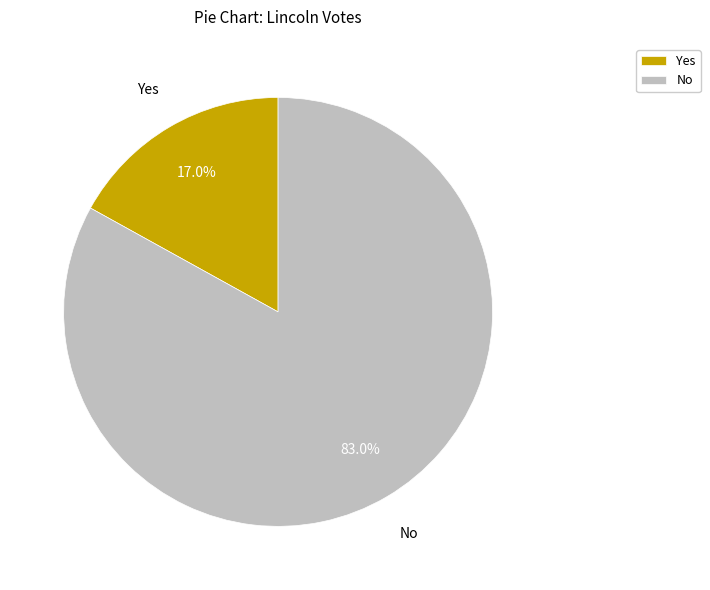

True or false: No accounts for 83% of the total.

True